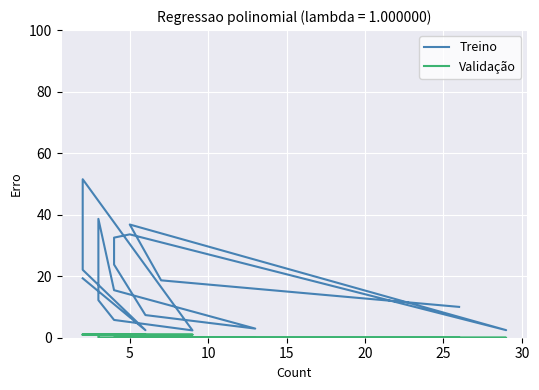

What is the greatest value displayed?

51.5